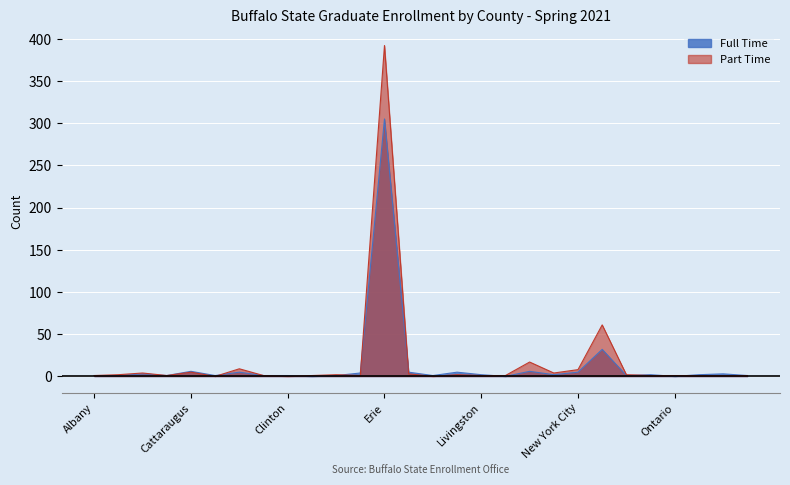

Reading left to right, transcribe all the data shown in this chart.

Full Time: 1	1	3	1	6	1	5	1	1	0	1	4	305	5	1	5	2	0	6	2	5	32	1	2	0	2	3	1
Part Time: 1	2	4	1	5	0	9	1	0	1	2	1	392	3	0	2	1	1	17	4	8	61	2	1	1	1	1	1